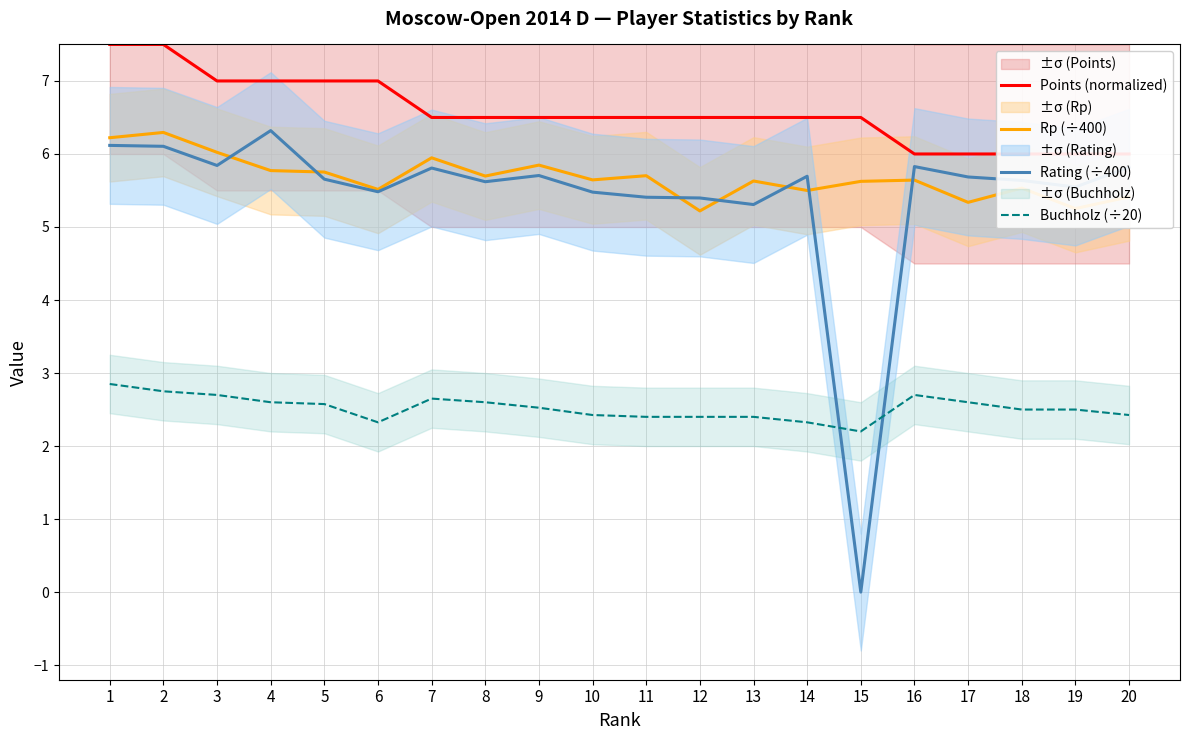

Between 5 and 10, which is larger?

5